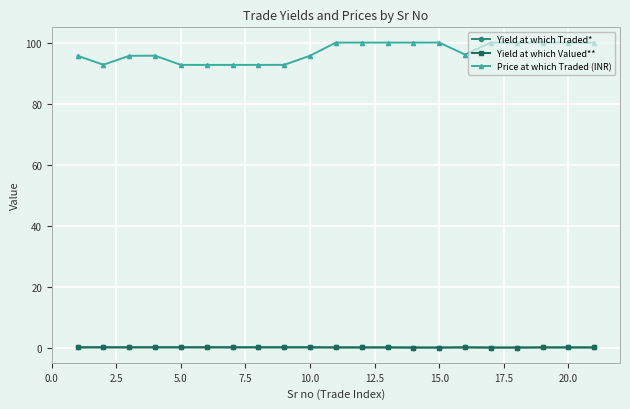

At how many categories does at least one series exceed 15?

21